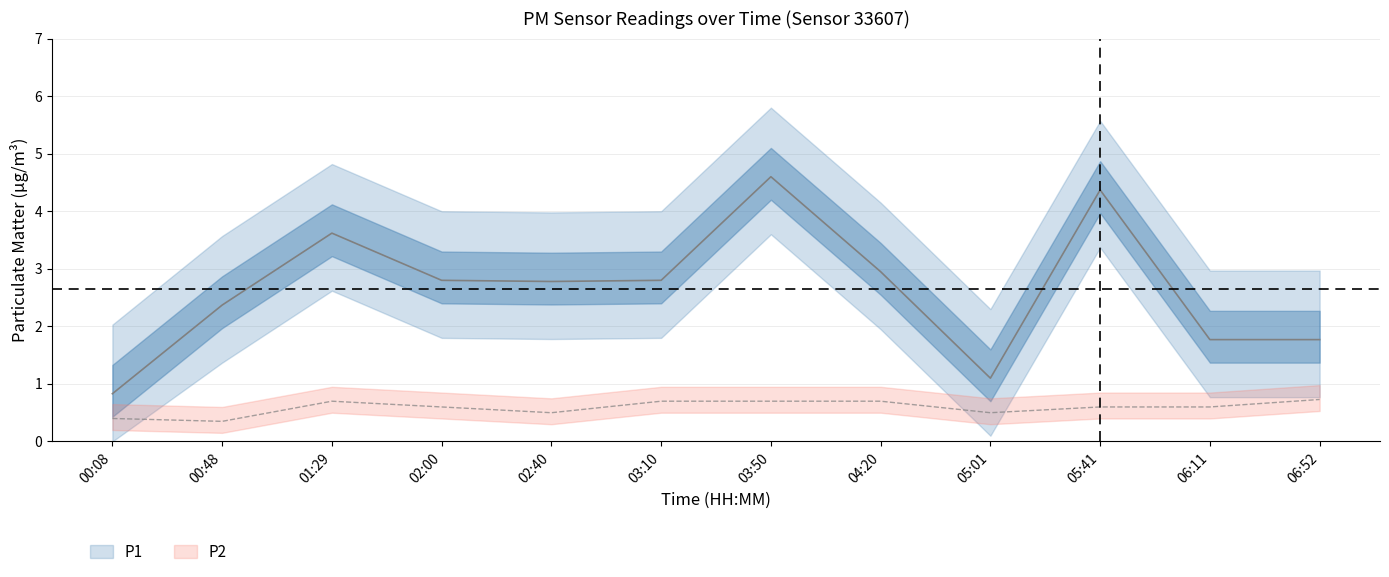

At 05:41, list the series in order from largest to smallest.

P1, P2